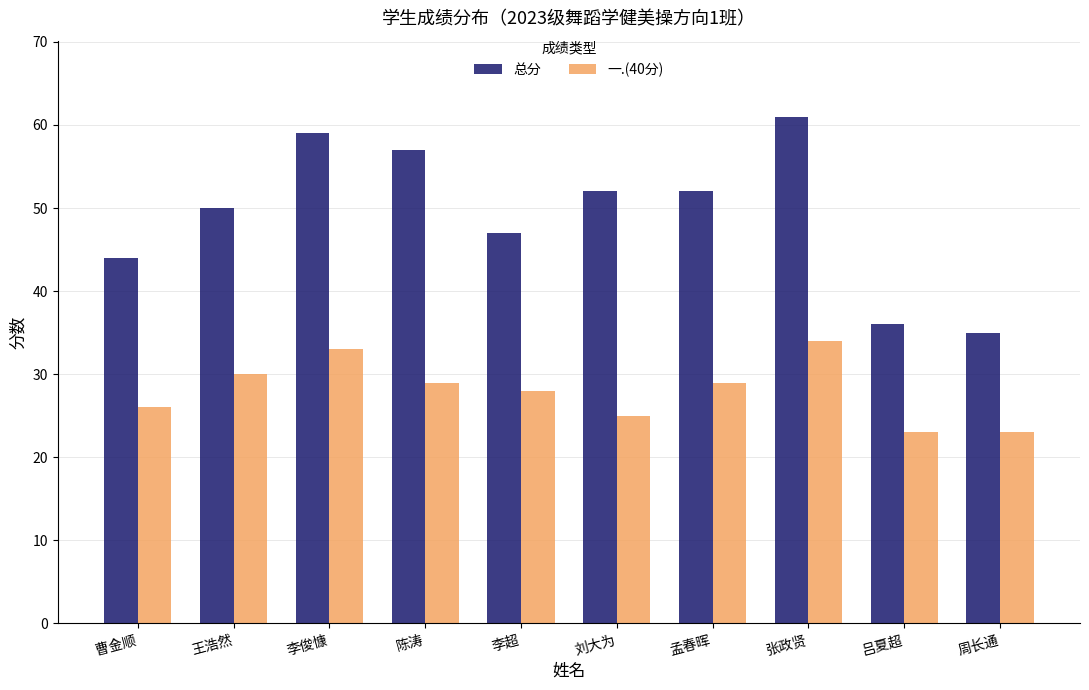

Where is 总分 nearest to the value 48?

李超